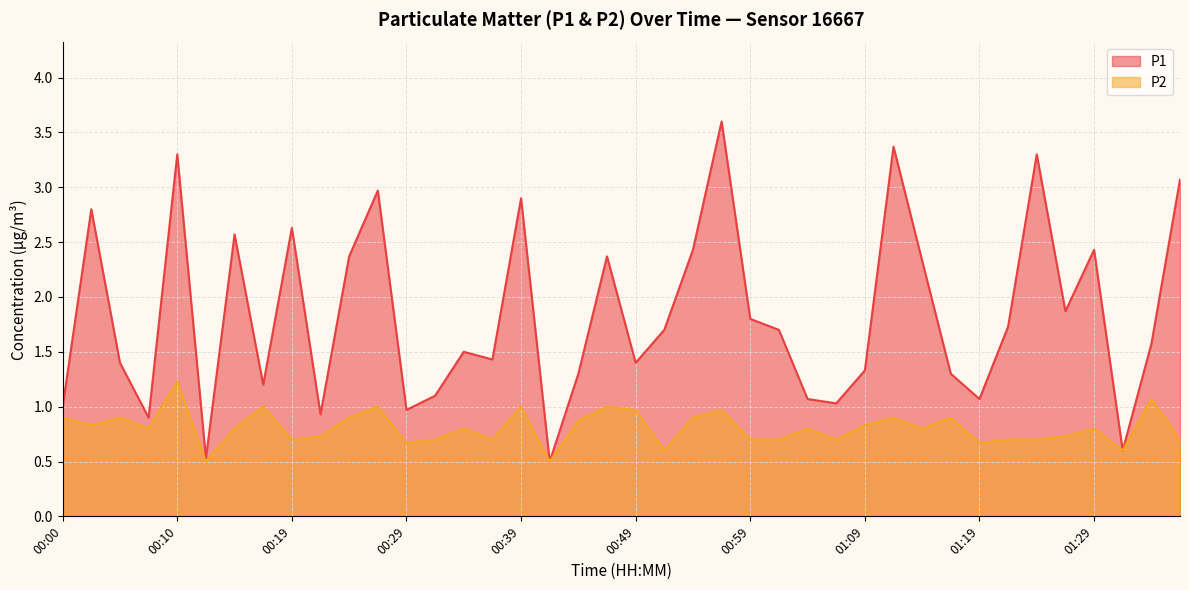

What is the average value of the P2 series?

0.8